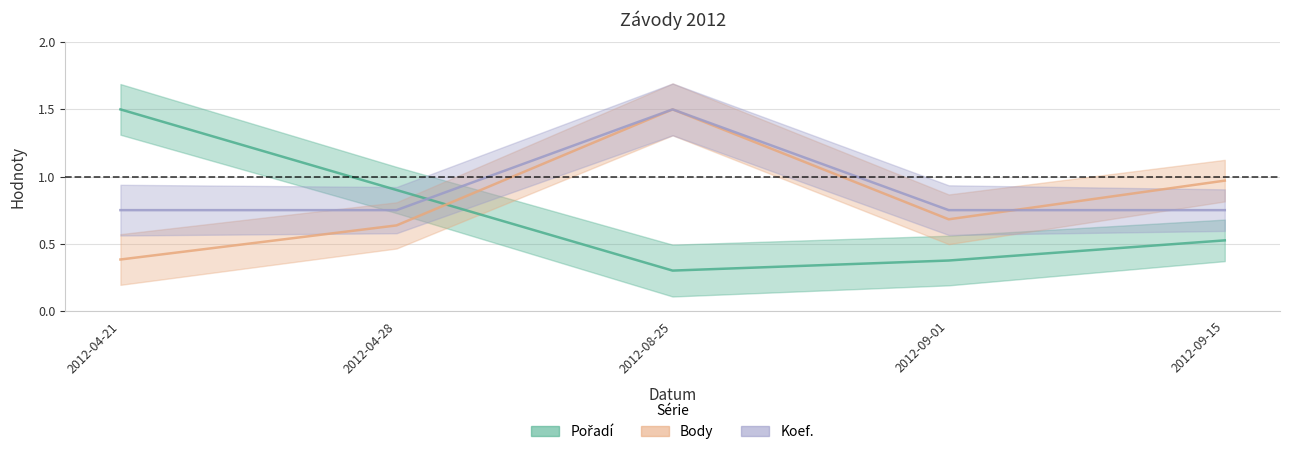

Which series has the widest spread of values?

Pořadí